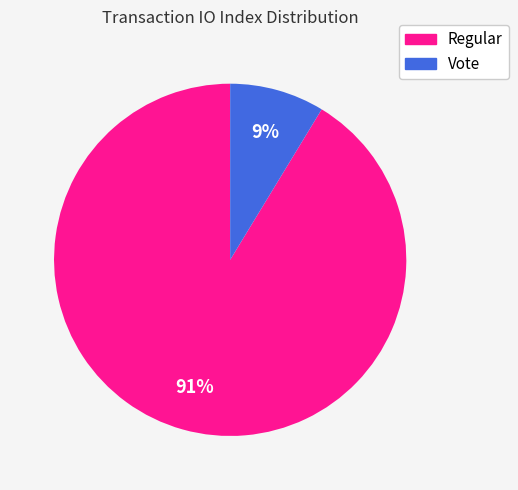

Which has a higher value, Vote or Regular?

Regular